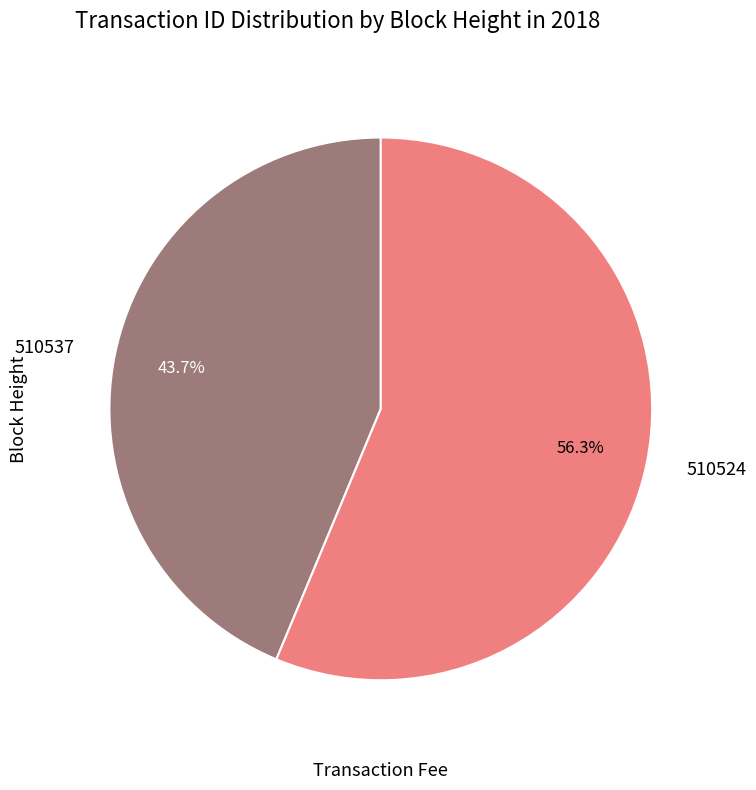

The 510537 slice represents 44% of the pie. True or false?

True